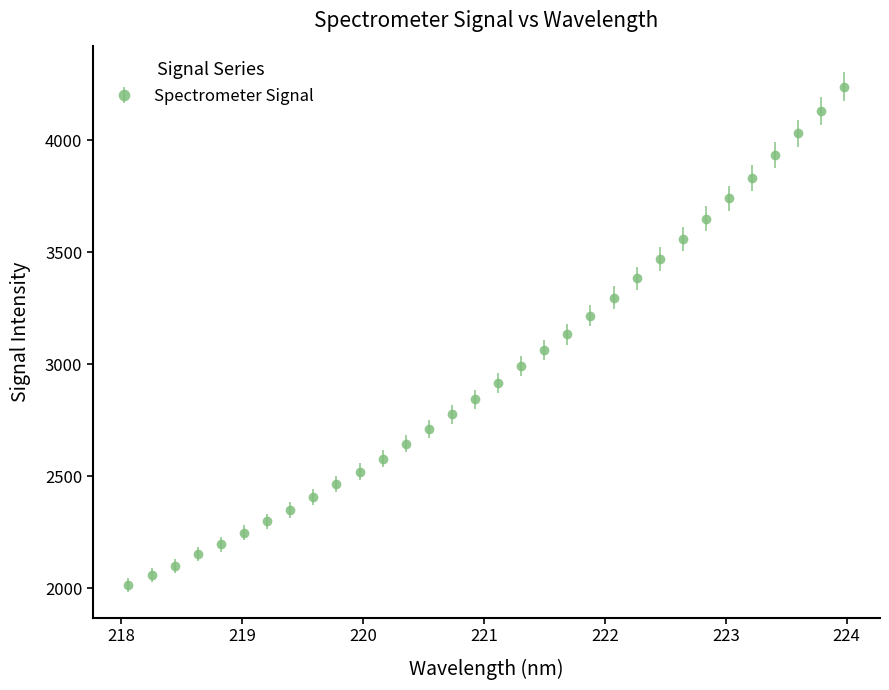

True or false: the data has more than 2 interior local peaks.

False